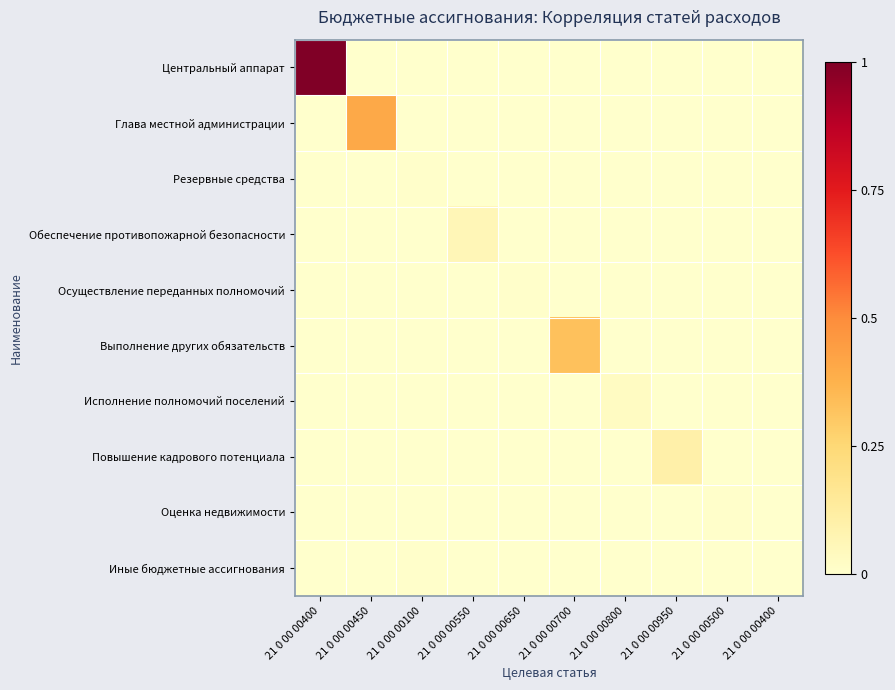

How many distinct data groups are displayed?

10